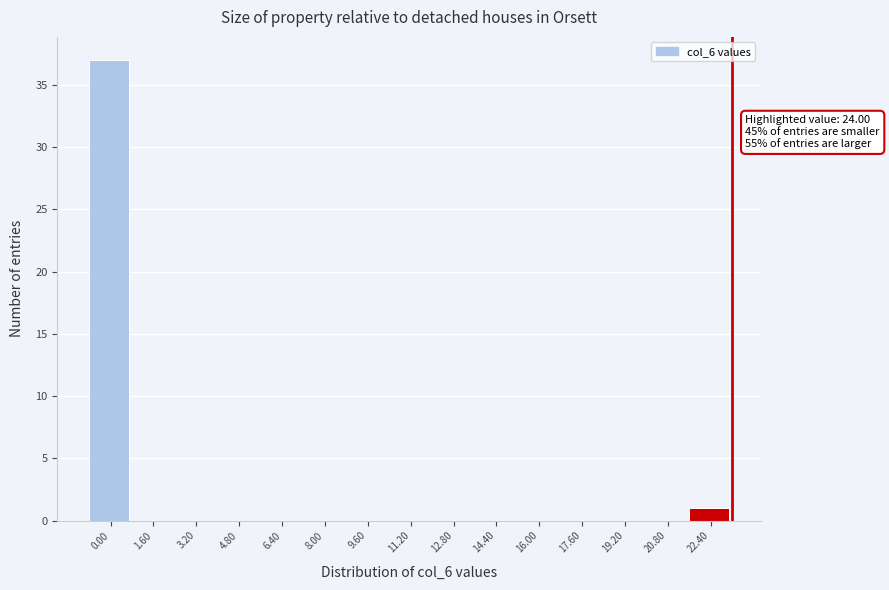

Reading left to right, transcribe all the data shown in this chart.

0.00=37	1.60=0	3.20=0	4.80=0	6.40=0	8.00=0	9.60=0	11.20=0	12.80=0	14.40=0	16.00=0	17.60=0	19.20=0	20.80=0	22.40=1